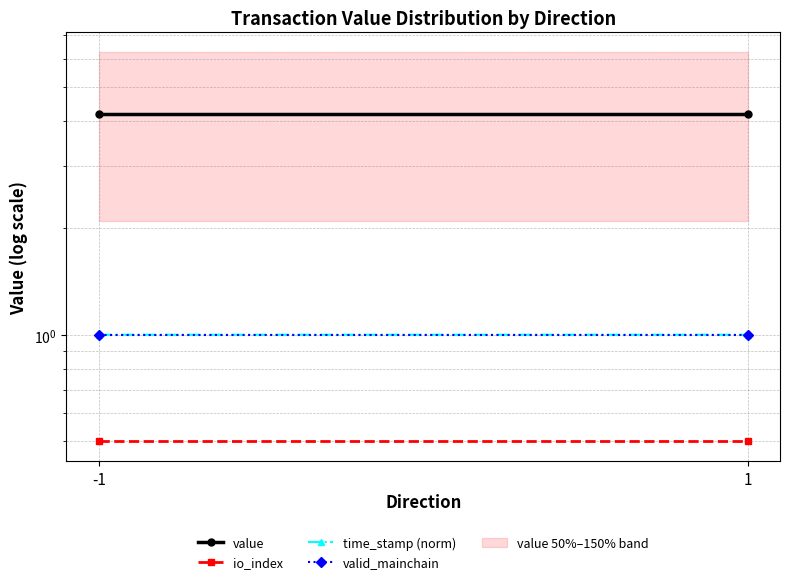

Reading right to left, transcribe all the data shown in this chart.

value: 1=4.2	-1=4.2
io_index: 1=0.5	-1=0.5
time_stamp (norm): 1=1.0	-1=1.0
valid_mainchain: 1=1.0	-1=1.0